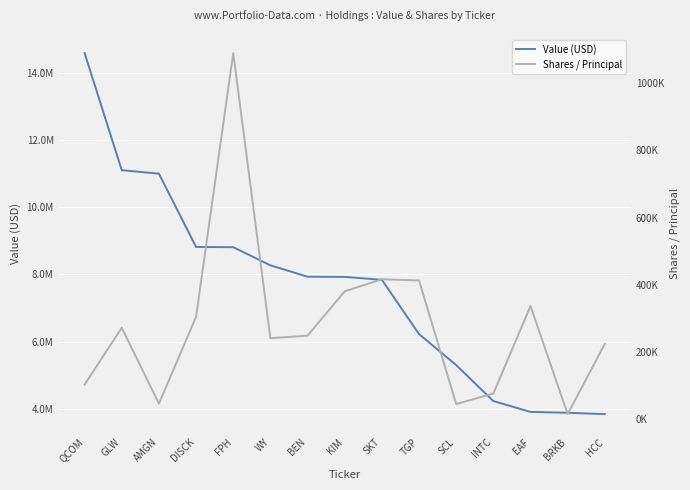

What are all the series names shown in the legend?

Value (USD), Shares / Principal